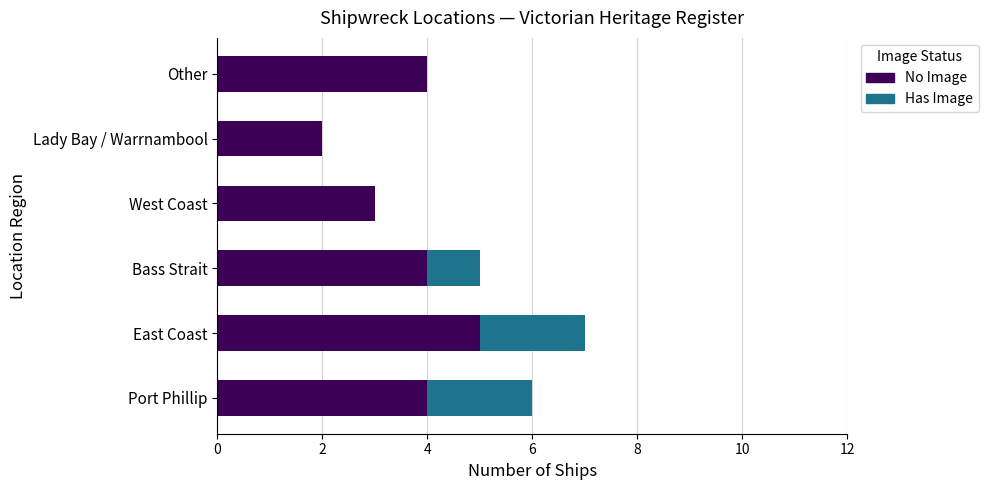

What is the total value across all series at West Coast?

3